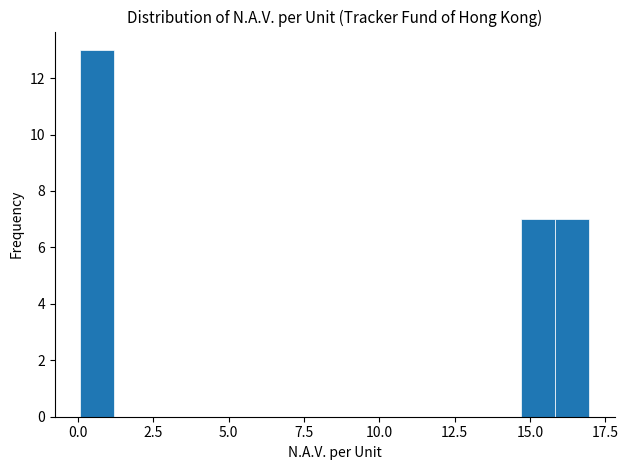

Around what value on the x-axis is the tallest bar? Give the approximate position of its centre, as read against the axis.

0.5